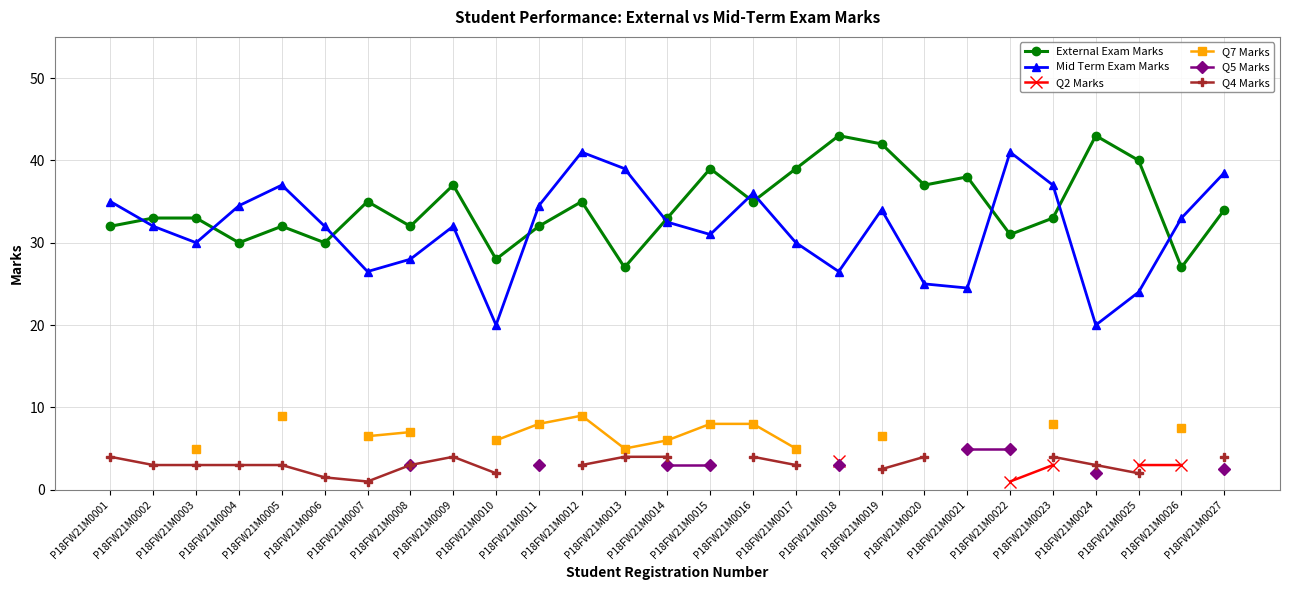

True or false: Mid Term Exam Marks and Q7 Marks cross at least once.

False